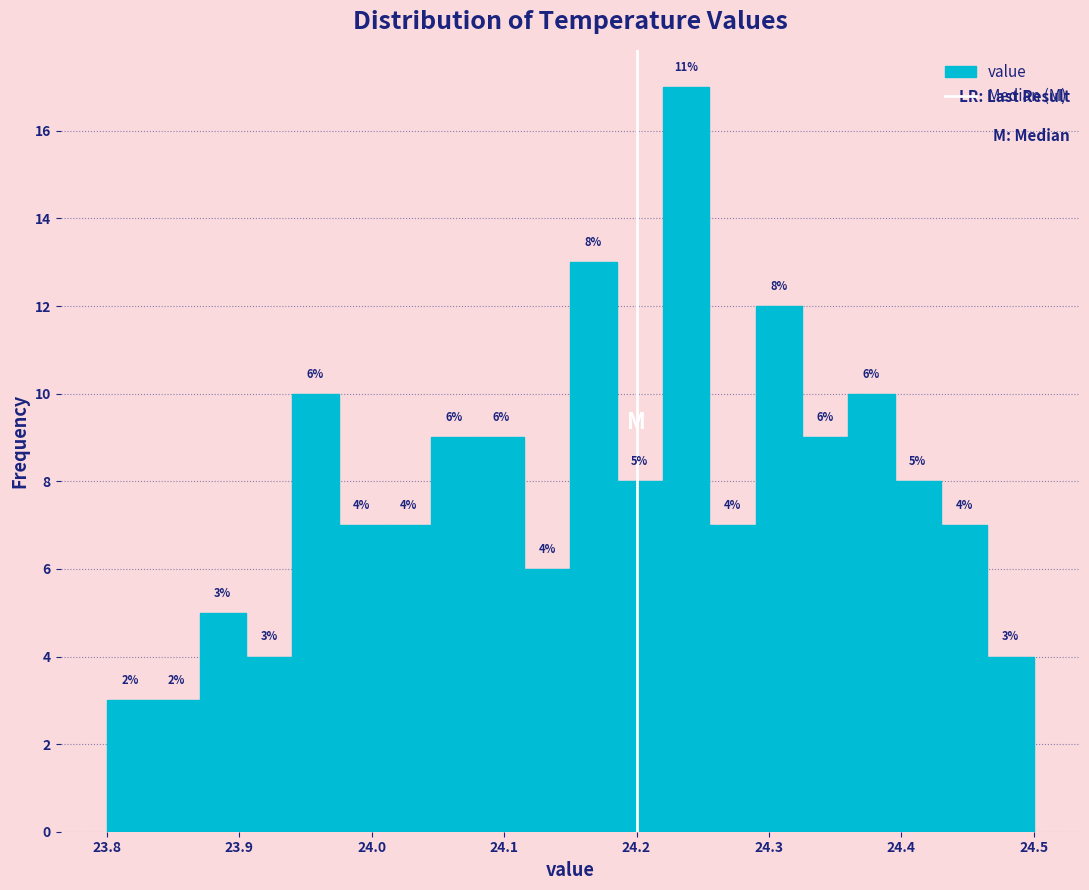

Around what value on the x-axis is the tallest bar? Give the approximate position of its centre, as read against the axis.

24.24